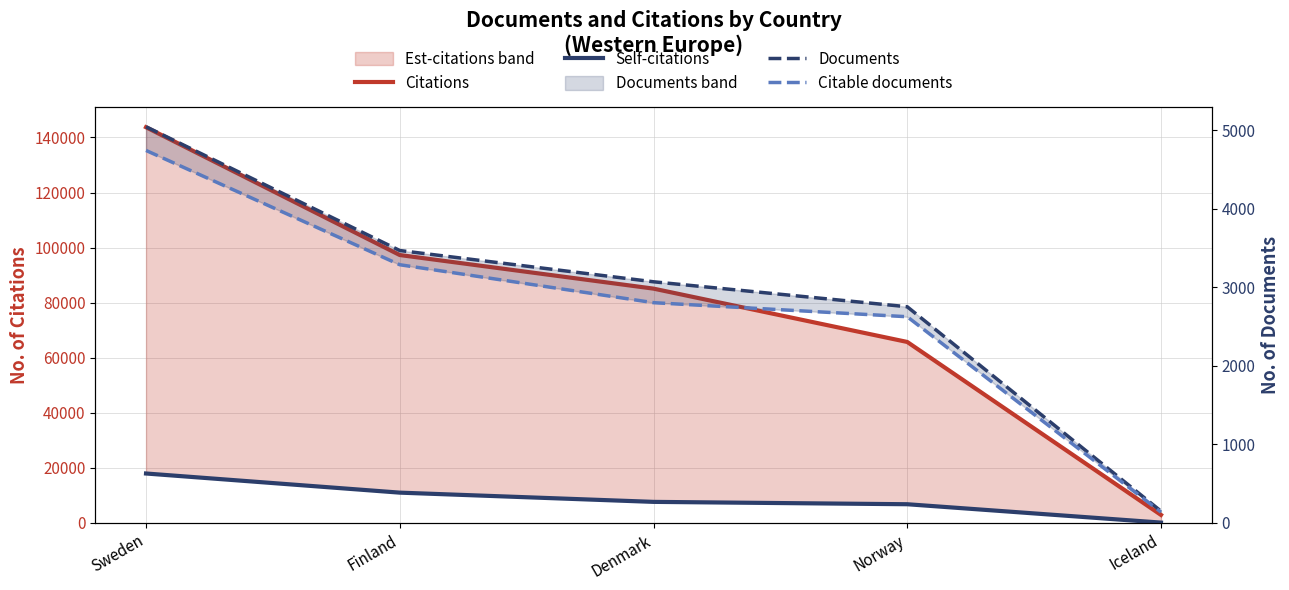

Is it true that Citable documents equals 2805 at Denmark?

True